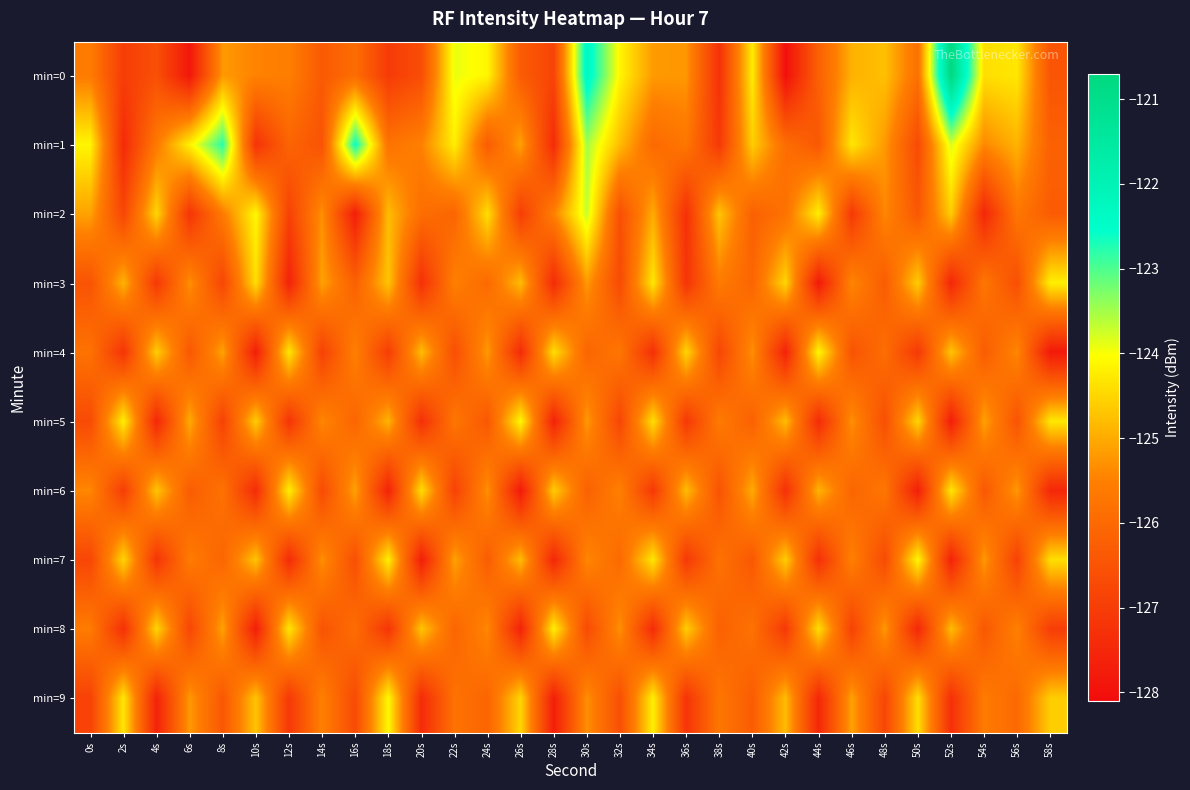

Reading right to left, list all the values displayed in this chart.

min=0: 58s=-126.5	56s=-124.3	54s=-124.4	52s=-120.7	50s=-125.8	48s=-124.8	46s=-124.9	44s=-126.2	42s=-128.0	40s=-124.2	38s=-127.3	36s=-125.2	34s=-125.2	32s=-124.1	30s=-122.3	28s=-126.8	26s=-126.3	24s=-124.1	22s=-123.9	20s=-126.6	18s=-127.0	16s=-125.9	14s=-126.4	12s=-125.5	10s=-125.5	8s=-125.2	6s=-127.9	4s=-126.6	2s=-127.0	0s=-125.6
min=1: 58s=-126.2	56s=-124.9	54s=-125.4	52s=-123.8	50s=-126.7	48s=-125.2	46s=-124.3	44s=-126.4	42s=-125.9	40s=-124.6	38s=-127.1	36s=-125.7	34s=-126.0	32s=-124.8	30s=-123.5	28s=-127.4	26s=-125.1	24s=-126.3	22s=-124.2	20s=-125.5	18s=-125.8	16s=-122.6	14s=-126.5	12s=-126.1	10s=-127.2	8s=-122.8	6s=-124.2	4s=-125.6	2s=-127.4	0s=-124.1
min=2: 58s=-126.3	56s=-125.7	54s=-127.5	52s=-124.6	50s=-126.4	48s=-125.4	46s=-127.1	44s=-124.2	42s=-125.8	40s=-126.2	38s=-124.7	36s=-127.3	34s=-125.0	32s=-126.6	30s=-123.7	28s=-125.5	26s=-127.0	24s=-124.4	22s=-126.1	20s=-125.9	18s=-124.8	16s=-127.7	14s=-125.3	12s=-126.9	10s=-124.1	8s=-125.6	6s=-127.2	4s=-124.5	2s=-126.8	0s=-125.1
min=3: 58s=-124.2	56s=-126.6	54s=-125.7	52s=-127.5	50s=-124.6	48s=-126.3	46s=-125.4	44s=-127.8	42s=-124.5	40s=-126.1	38s=-125.6	36s=-127.2	34s=-124.3	32s=-126.7	30s=-125.2	28s=-127.4	26s=-124.8	24s=-126.0	22s=-125.5	20s=-127.3	18s=-124.7	16s=-126.2	14s=-125.1	12s=-127.6	10s=-124.4	8s=-126.8	6s=-125.3	4s=-127.1	2s=-124.9	0s=-126.5
min=4: 58s=-127.8	56s=-125.4	54s=-126.3	52s=-124.7	50s=-127.1	48s=-125.9	46s=-126.5	44s=-124.1	42s=-127.6	40s=-125.3	38s=-126.8	36s=-124.5	34s=-127.3	32s=-125.7	30s=-126.1	28s=-124.4	26s=-127.4	24s=-125.2	22s=-126.6	20s=-124.8	18s=-127.0	16s=-125.5	14s=-126.9	12s=-124.3	10s=-127.7	8s=-125.1	6s=-126.4	4s=-124.6	2s=-127.2	0s=-125.8
min=5: 58s=-124.3	56s=-126.5	54s=-125.1	52s=-127.7	50s=-124.5	48s=-126.6	46s=-125.3	44s=-127.4	42s=-124.8	40s=-126.2	38s=-125.6	36s=-127.1	34s=-124.4	32s=-126.8	30s=-125.2	28s=-127.6	26s=-124.1	24s=-126.4	22s=-125.7	20s=-127.3	18s=-124.9	16s=-126.1	14s=-125.4	12s=-127.2	10s=-124.6	8s=-126.9	6s=-125.0	4s=-127.5	2s=-124.2	0s=-126.7
min=6: 58s=-127.5	56s=-125.2	54s=-126.4	52s=-124.3	50s=-127.7	48s=-125.7	46s=-126.1	44s=-124.9	42s=-127.3	40s=-125.0	38s=-126.5	36s=-124.8	34s=-127.1	32s=-125.5	30s=-126.2	28s=-124.6	26s=-127.8	24s=-125.3	22s=-126.9	20s=-124.4	18s=-127.6	16s=-125.1	14s=-126.7	12s=-124.2	10s=-127.4	8s=-125.8	6s=-126.3	4s=-124.7	2s=-127.0	0s=-125.4
min=7: 58s=-124.4	56s=-126.9	54s=-125.2	52s=-127.6	50s=-124.1	48s=-126.7	46s=-125.5	44s=-127.3	42s=-124.6	40s=-126.4	38s=-125.8	36s=-127.1	34s=-124.3	32s=-126.0	30s=-125.4	28s=-127.5	26s=-124.8	24s=-126.3	22s=-125.1	20s=-127.7	18s=-124.2	16s=-126.6	14s=-125.3	12s=-127.4	10s=-124.7	8s=-126.1	6s=-125.6	4s=-127.2	2s=-124.5	0s=-126.8
min=8: 58s=-127.0	56s=-125.5	54s=-126.4	52s=-124.8	50s=-127.5	48s=-125.2	46s=-126.9	44s=-124.4	42s=-127.1	40s=-125.8	38s=-126.2	36s=-124.6	34s=-127.4	32s=-125.3	30s=-126.7	28s=-124.2	26s=-127.6	24s=-125.4	22s=-126.1	20s=-124.7	18s=-127.2	16s=-125.9	14s=-126.5	12s=-124.3	10s=-127.7	8s=-125.1	6s=-126.8	4s=-124.5	2s=-127.3	0s=-125.6
min=9: 58s=-124.6	56s=-126.0	54s=-125.6	52s=-127.3	50s=-124.4	48s=-126.8	46s=-125.1	44s=-127.5	42s=-124.8	40s=-126.3	38s=-125.7	36s=-127.2	34s=-124.2	32s=-126.6	30s=-125.3	28s=-127.7	26s=-124.5	24s=-126.1	22s=-125.8	20s=-127.4	18s=-124.1	16s=-126.7	14s=-125.5	12s=-127.1	10s=-124.7	8s=-126.4	6s=-125.2	4s=-127.6	2s=-124.3	0s=-126.9